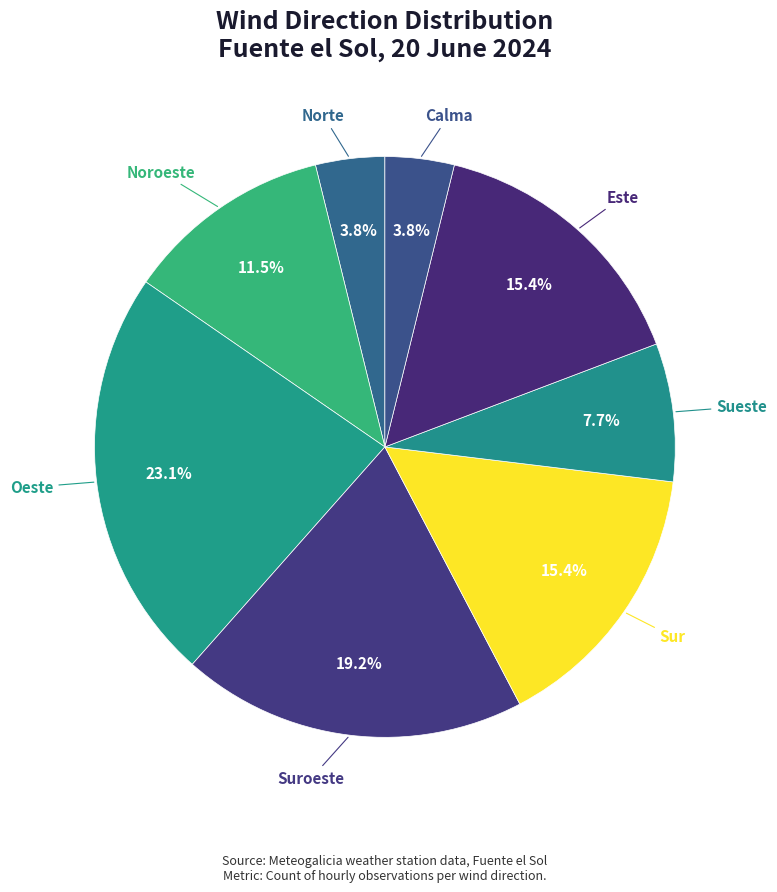

Which category has the biggest portion of the pie?

Oeste